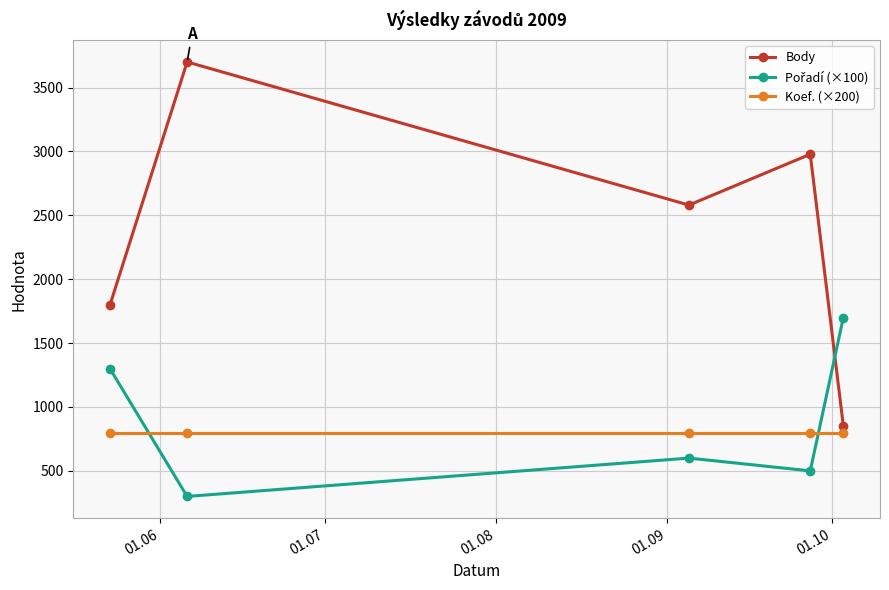

How many lines are shown in the chart?

3